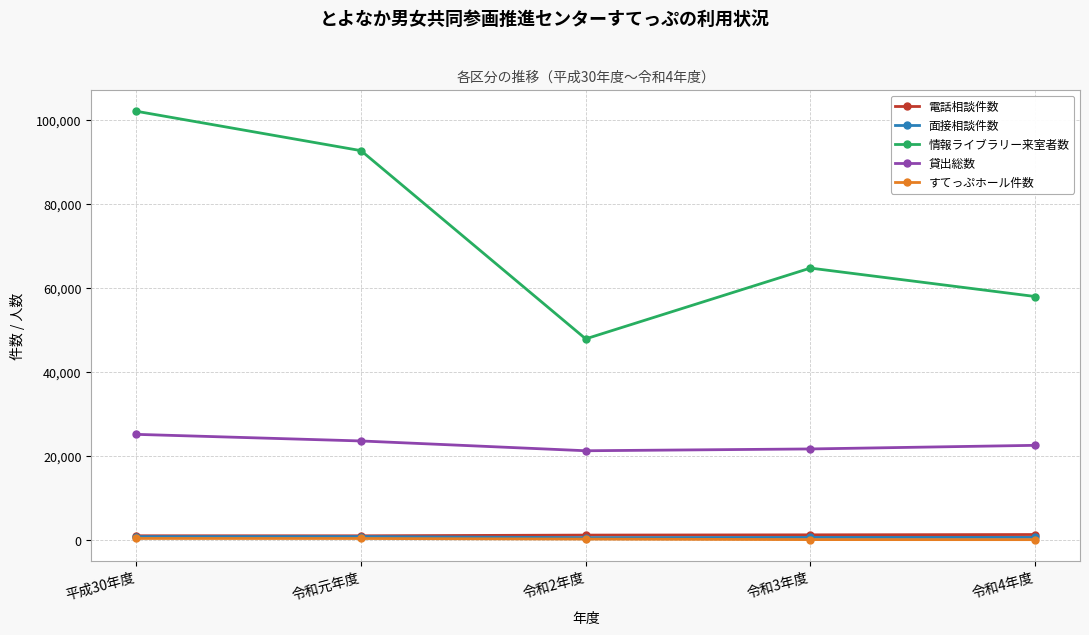

Which series has the largest total across all categories?

情報ライブラリー来室者数